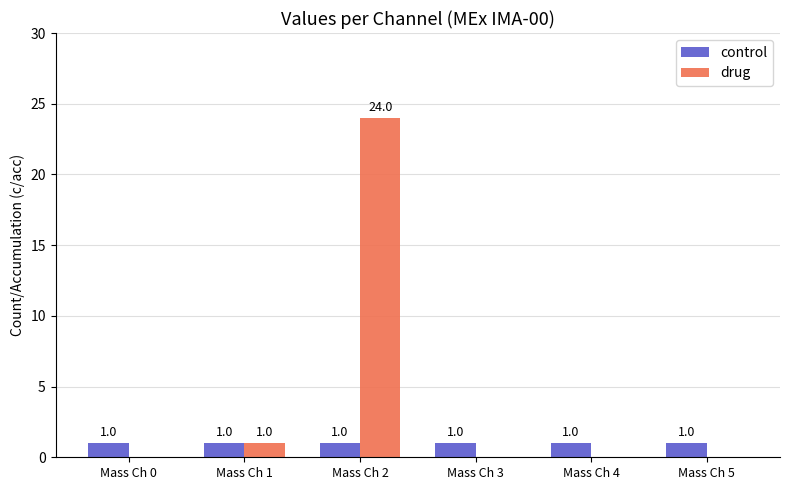

Which series changed the most between Mass Ch 1 and Mass Ch 3?

drug